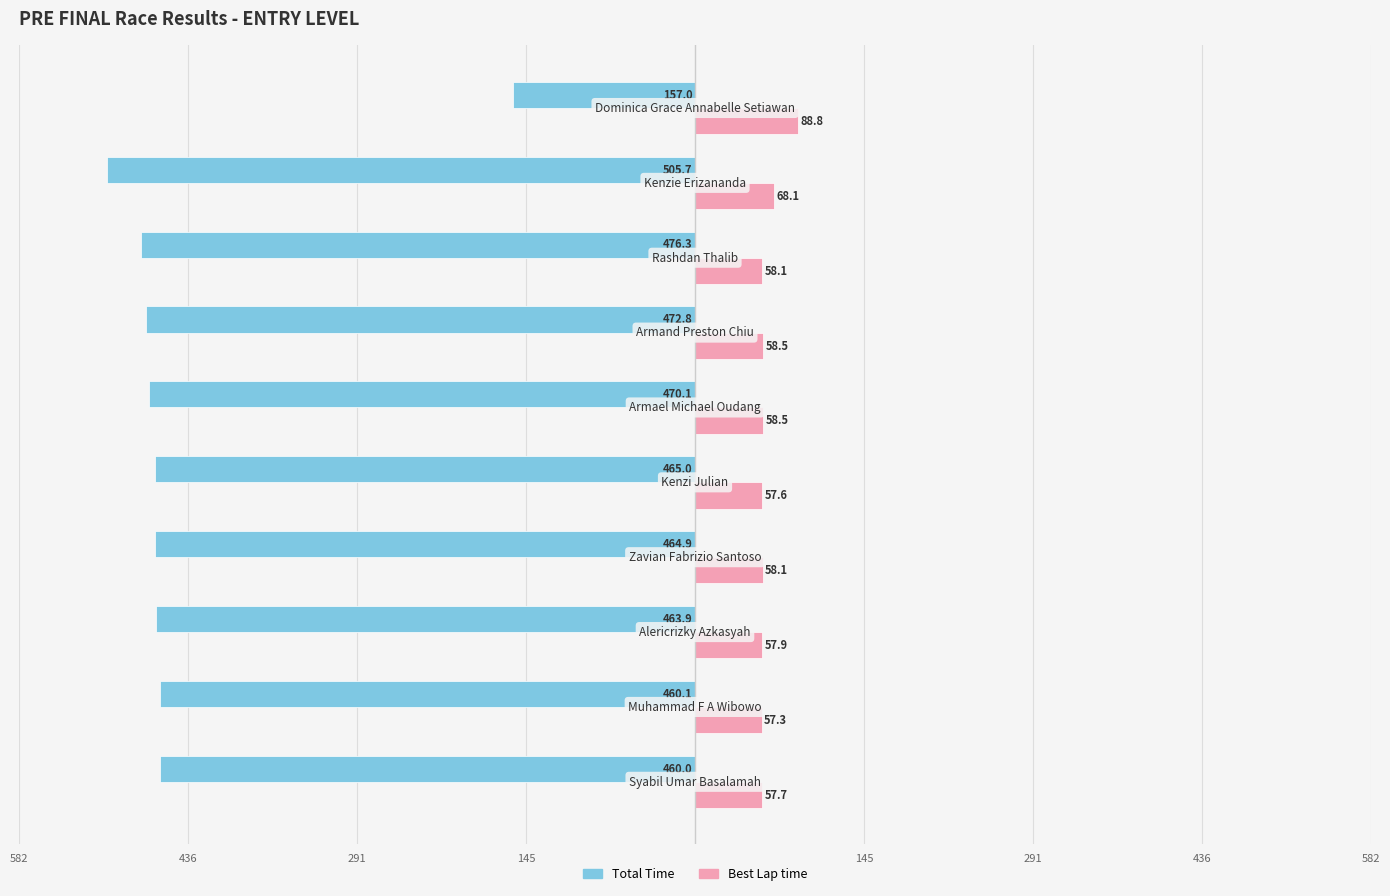

What is the difference between the maximum and second lowest values in the Best Lap time series?

31.2